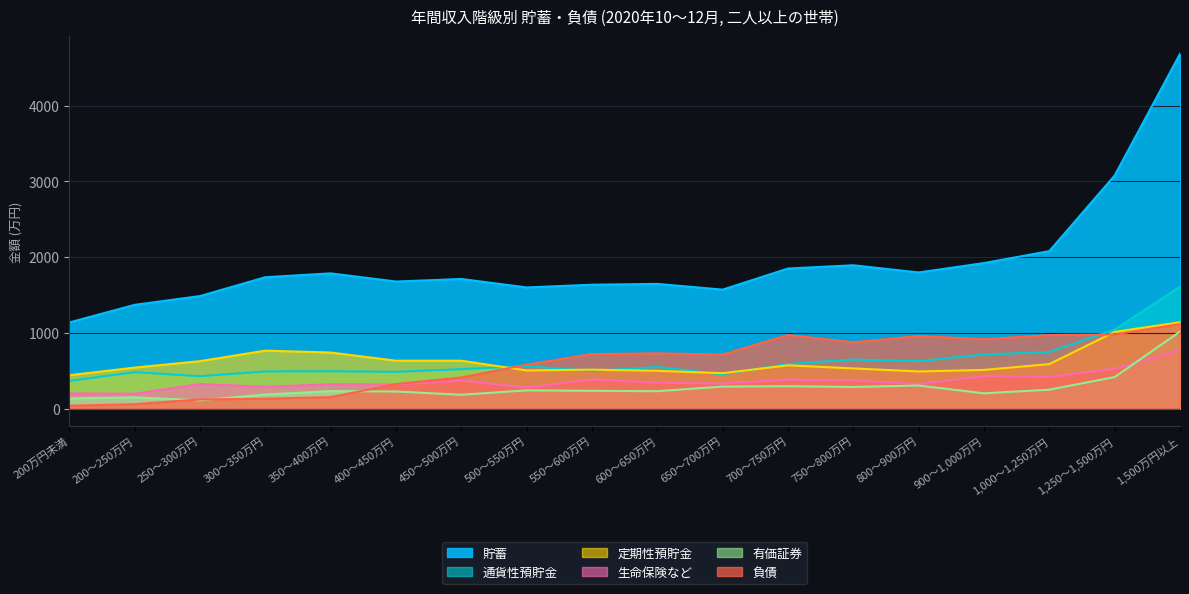

What is the average value of the 定期性預貯金 series?

622